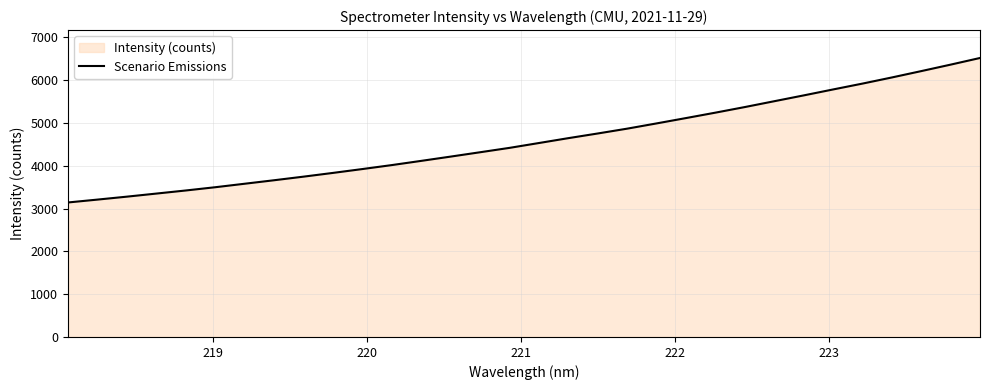

Count the number of values greater than 4529.

16